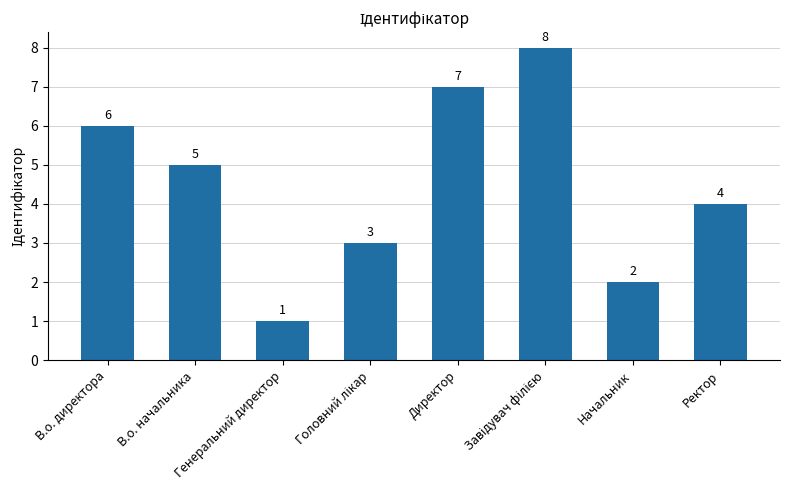

What is the greatest value displayed?

8